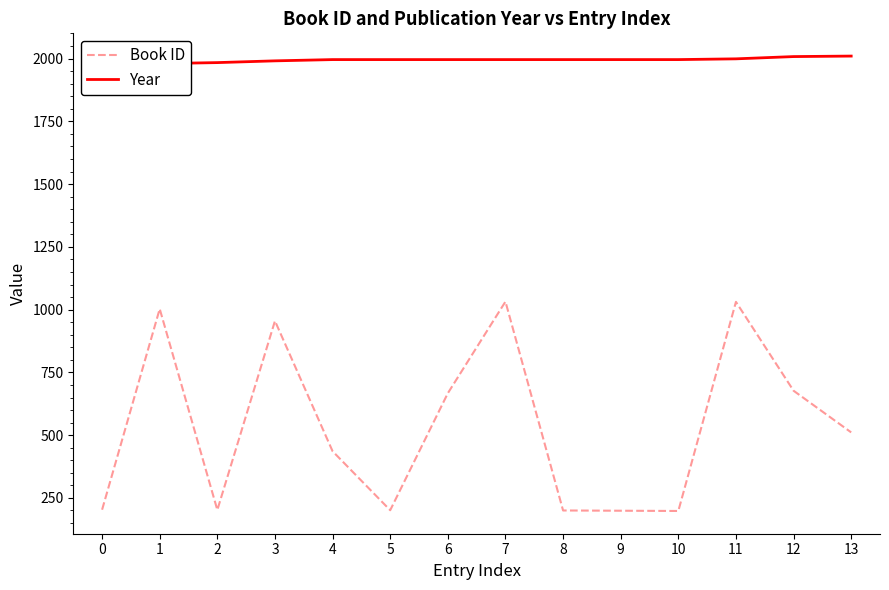

What is the spread (max minus min) of values at 7?

964